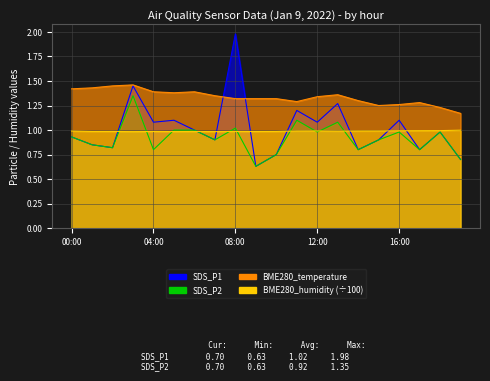

List the labels in order of SDS_P2 value, largest first.

03:00, 11:00, 13:00, 08:00, 05:00, 06:00, 12:00, 16:00, 18:00, 00:00, 07:00, 15:00, 01:00, 02:00, 04:00, 14:00, 17:00, 10:00, 19:00, 09:00